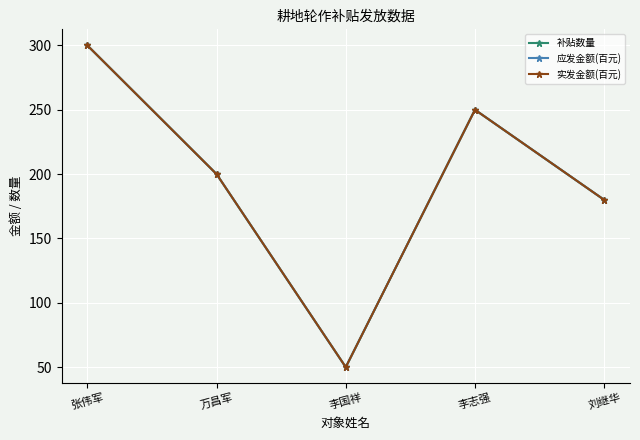

At which label does 应发金额(百元) first exceed 200?

张伟军